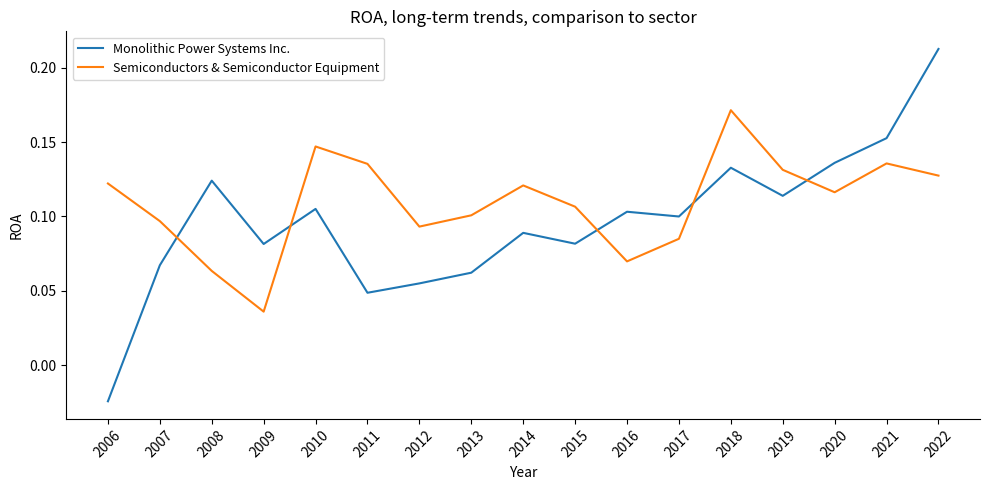

Which category has the lowest value in the Monolithic Power Systems Inc. series?

2006